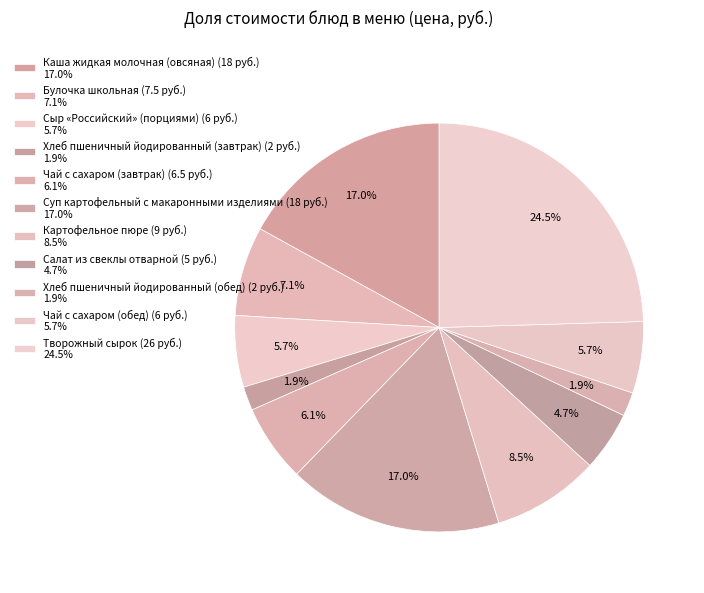

How many slices are in this pie chart?

11